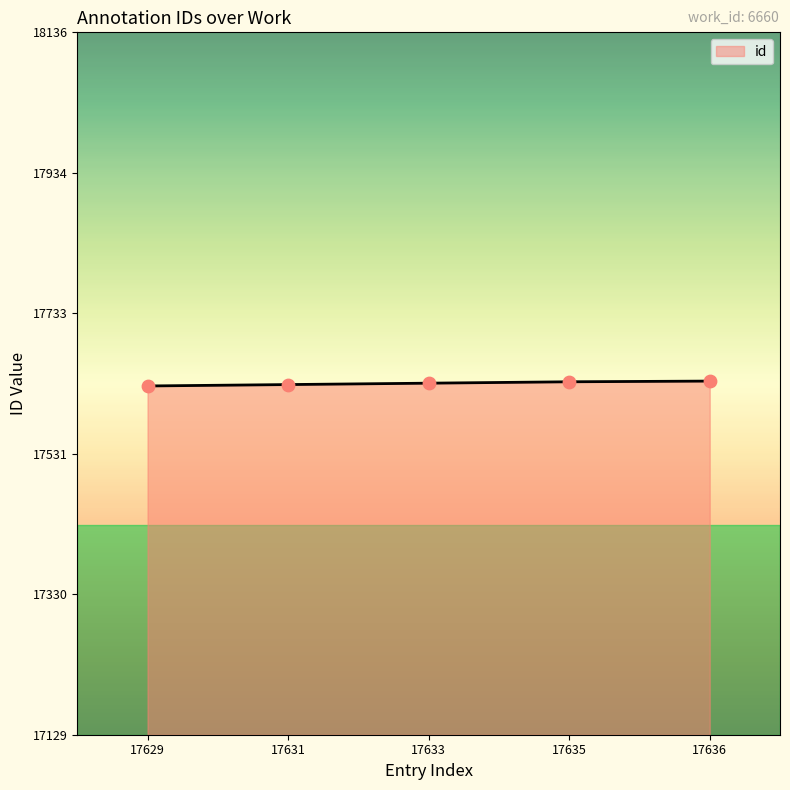

Approximately how many times larger is the value at 17631 compared to 17629?

1.0